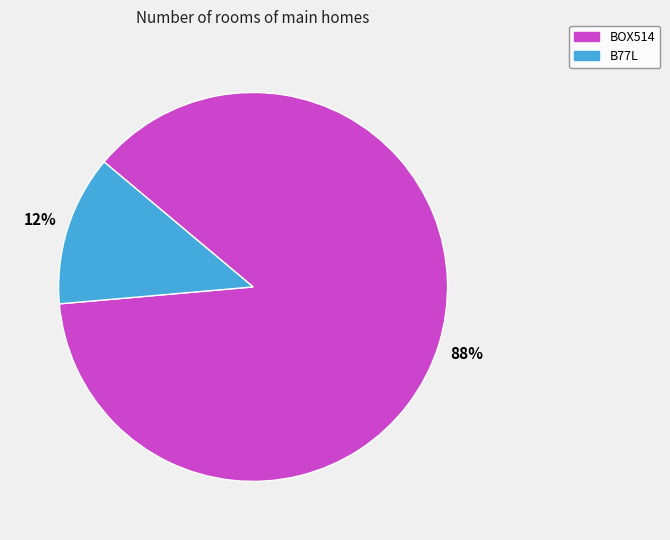

True or false: BOX514 accounts for 74% of the total.

False